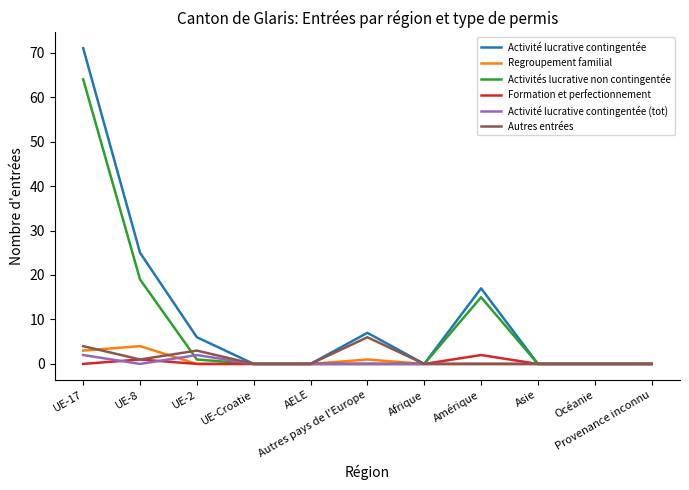

At how many categories does at least one series exceed 27?

1